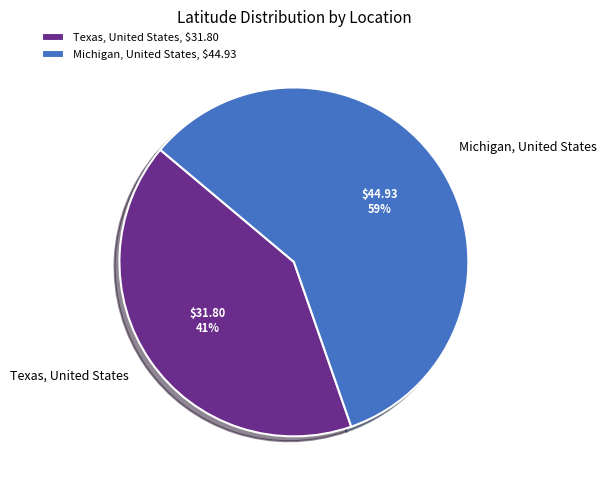

Count the number of slices in the pie.

2